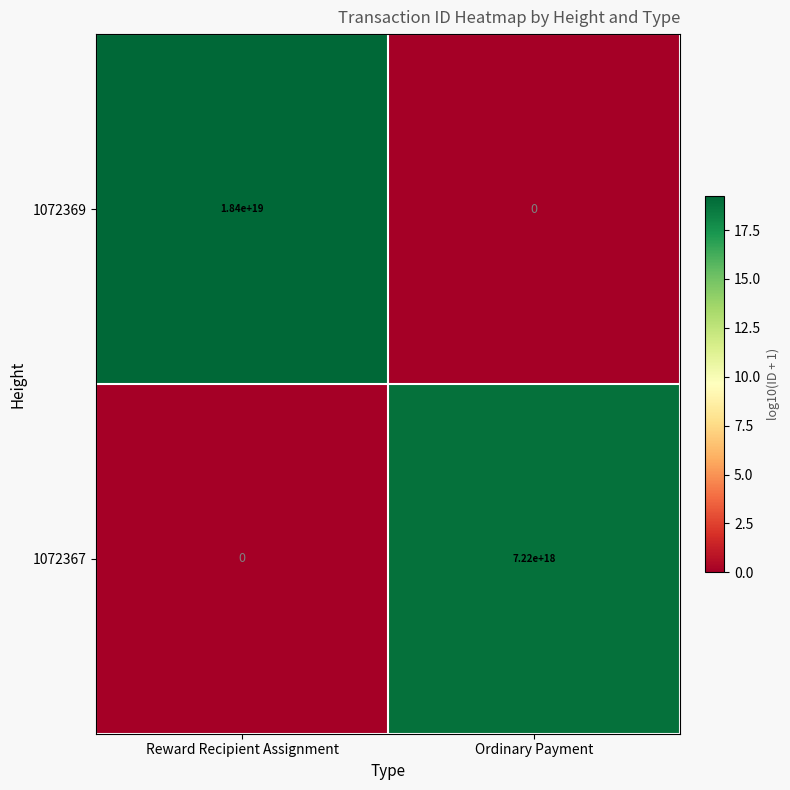

Which category has the highest value across all series?

Reward Recipient Assignment